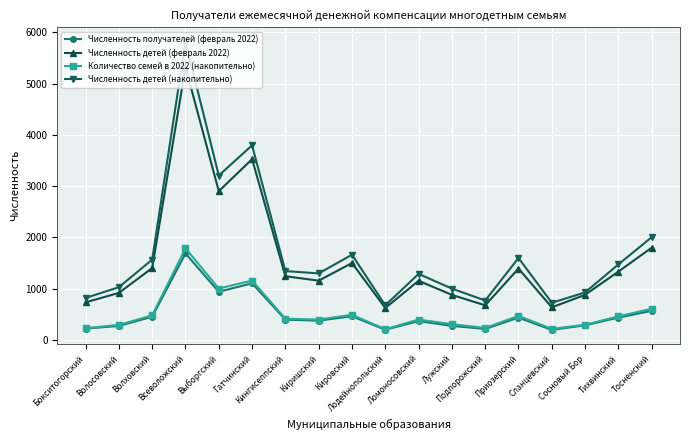

Is the value of Количество семей в 2022 (накопительно) at Кировский greater than the value of Численность детей (накопительно) at Гатчинский?

No